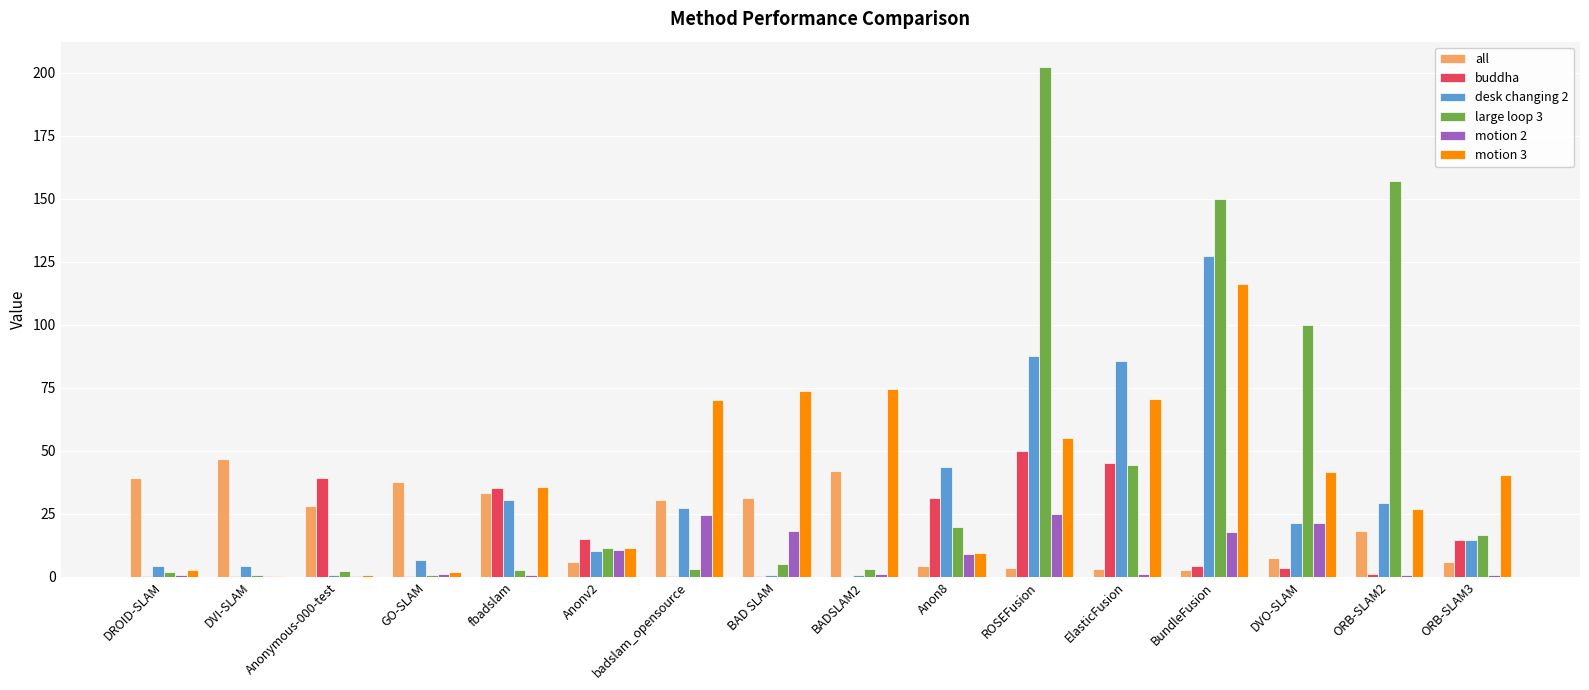

True or false: motion 3 has a value of 34.2 at badslam_opensource.

False